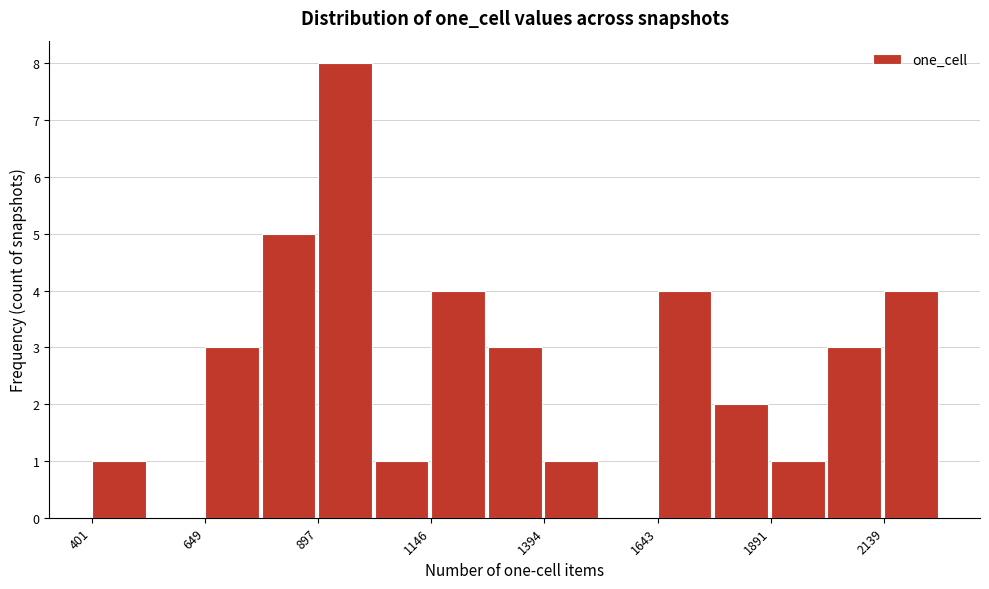

Around what value on the x-axis is the tallest bar? Give the approximate position of its centre, as read against the axis.

950